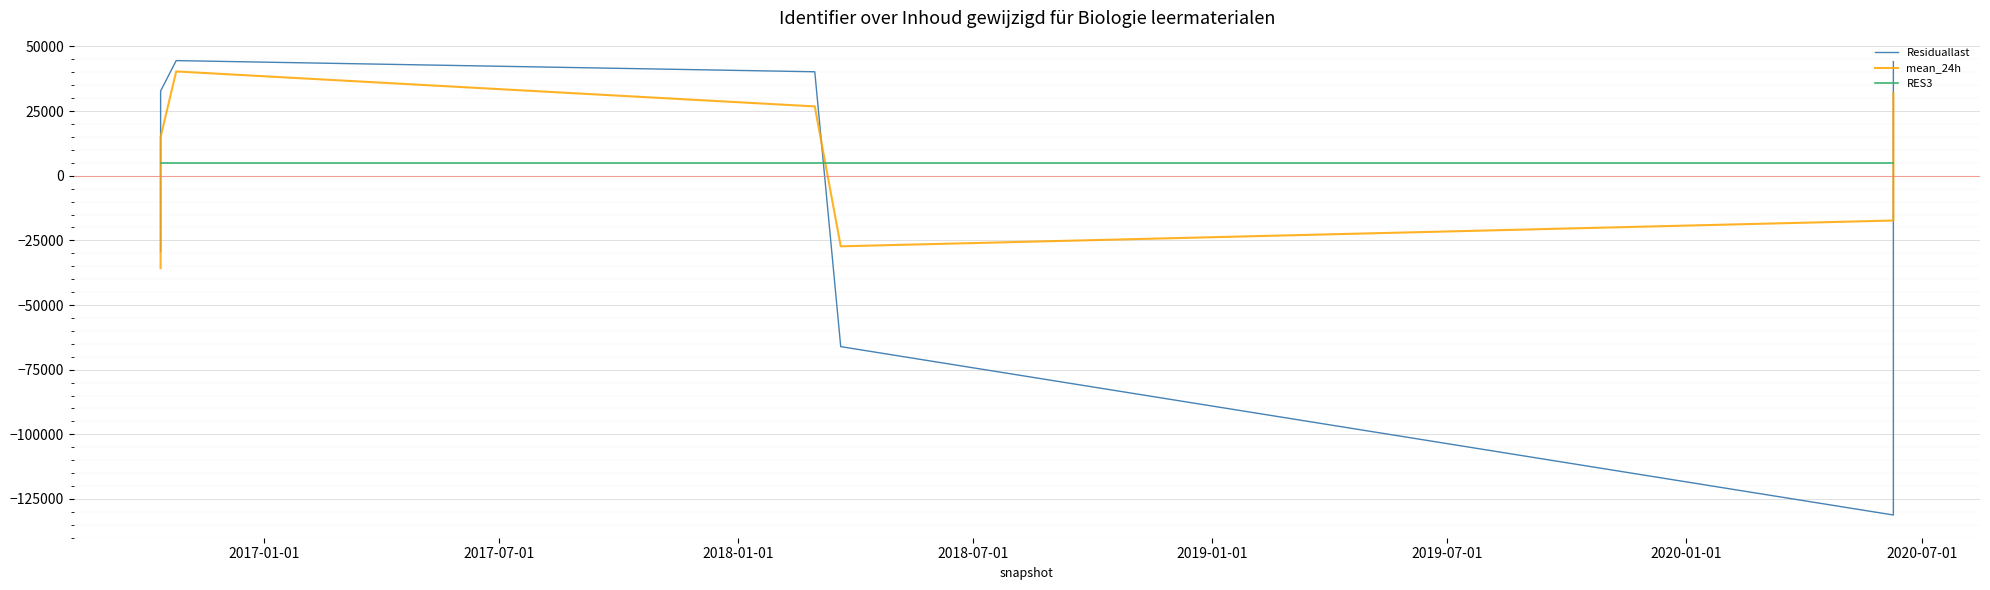

How many data points in mean_24h are above -1937?

6